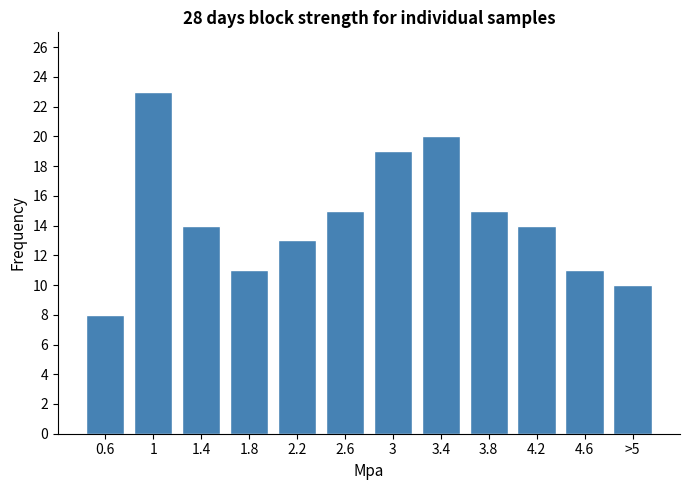

Reading left to right, what are all the values shown in this chart?

0.6=8	1=23	1.4=14	1.8=11	2.2=13	2.6=15	3=19	3.4=20	3.8=15	4.2=14	4.6=11	>5=10